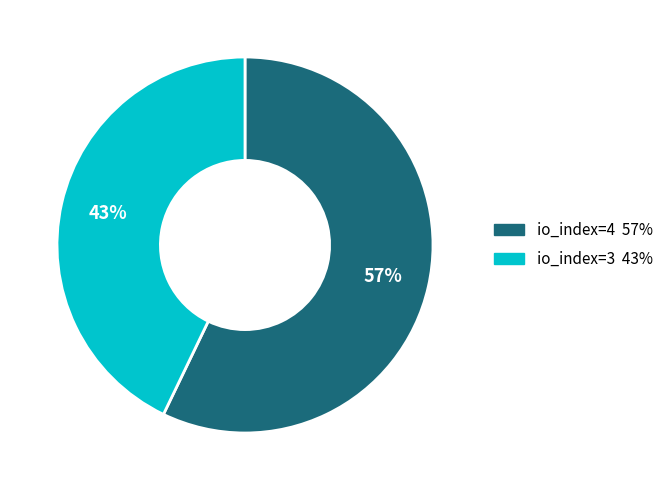

To the nearest percent, what is the difference between the largest and smallest slice percentages?

14%